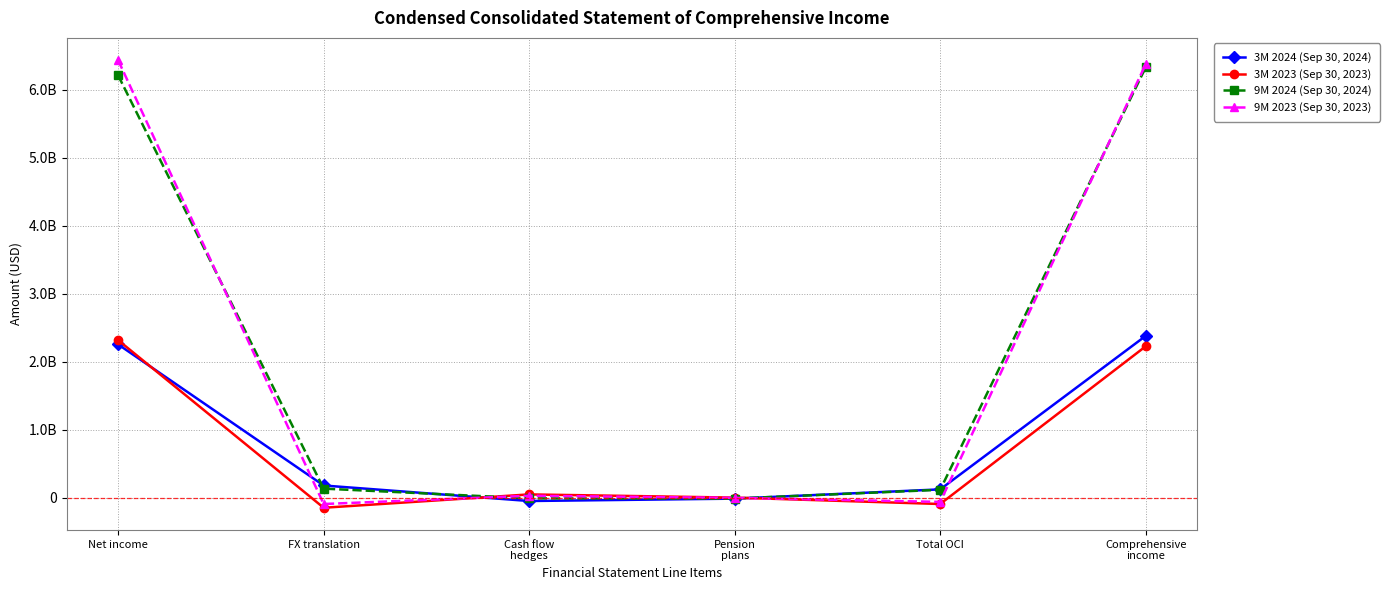

Is this an area chart (filled region under the line)?

No